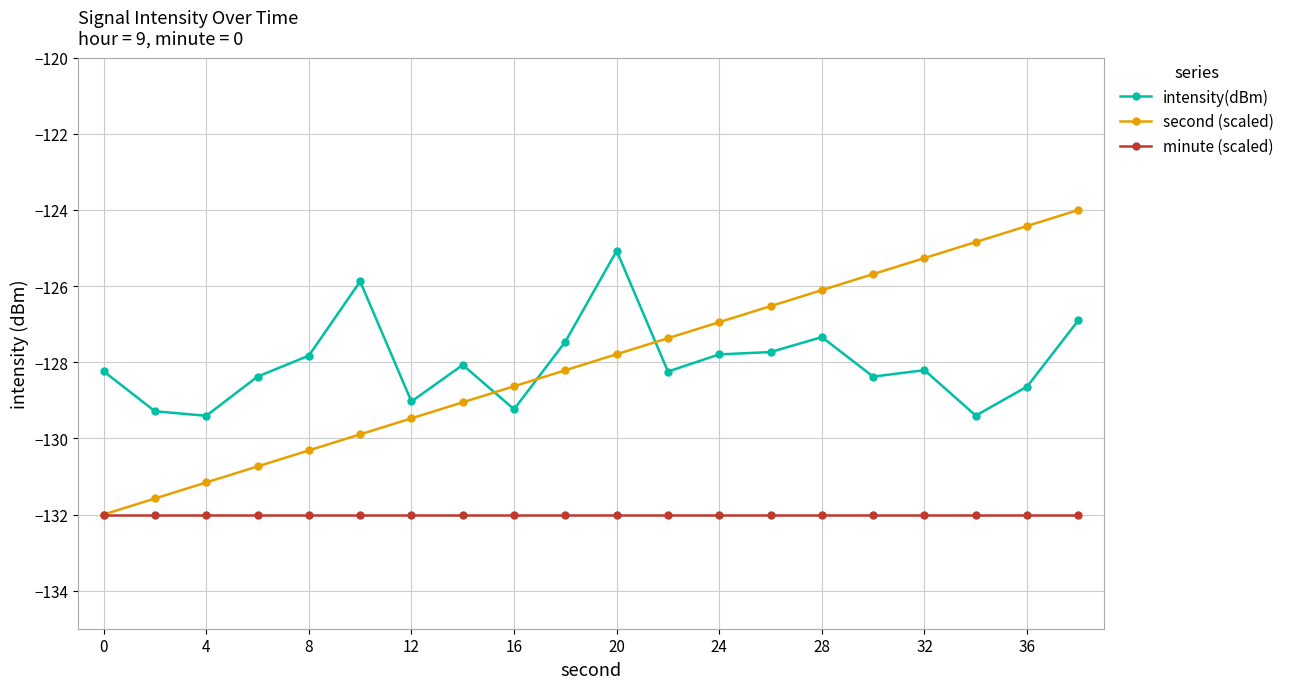

What is the smallest value displayed?

-132.0